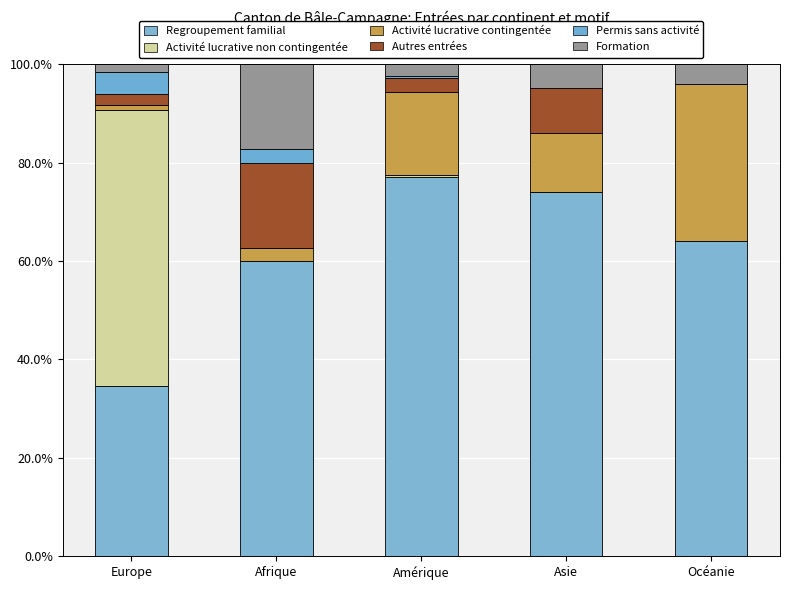

Are the bars grouped side by side (vs. stacked)?

No